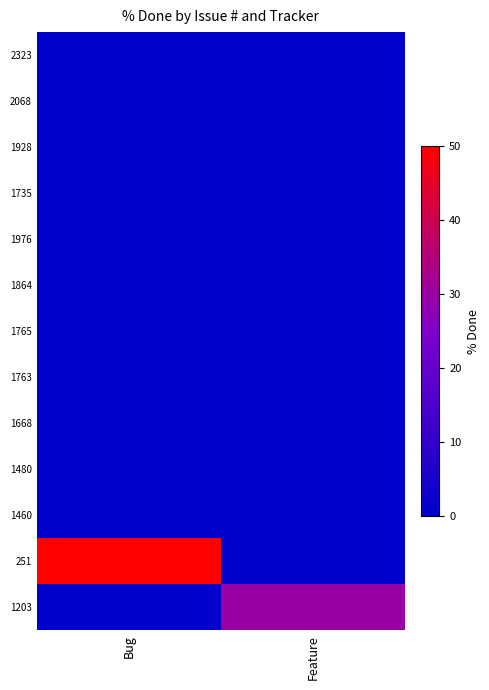

Reading right to left, what are all the values shown in this chart?

2323: Feature=0	Bug=0
2068: Feature=0	Bug=0
1928: Feature=0	Bug=0
1735: Feature=0	Bug=0
1976: Feature=0	Bug=0
1864: Feature=0	Bug=0
1765: Feature=0	Bug=0
1763: Feature=0	Bug=0
1668: Feature=0	Bug=0
1480: Feature=0	Bug=0
1460: Feature=0	Bug=0
251: Feature=0	Bug=50
1203: Feature=30	Bug=0